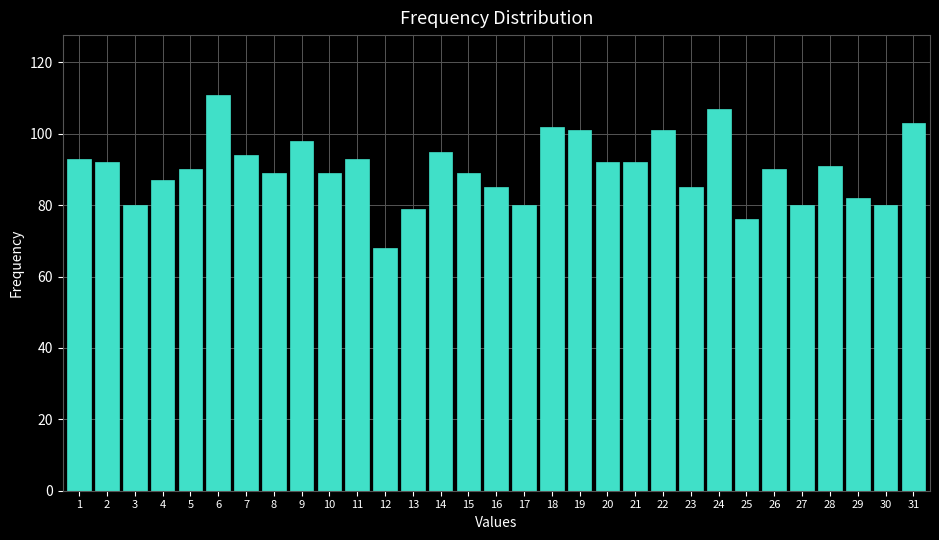

What is the value of the 12th bar from the left?

68